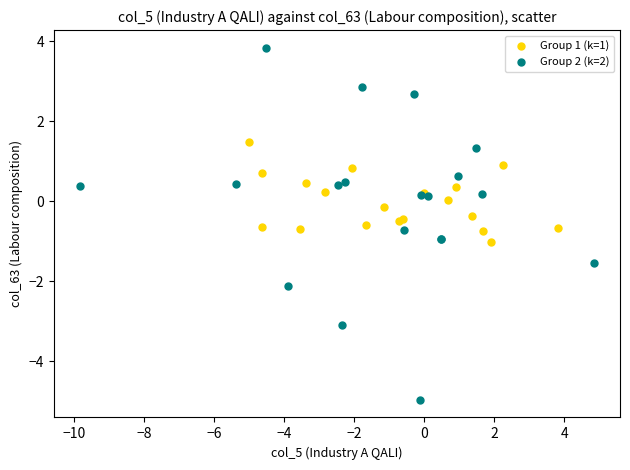

Which series contains the lowest Y value?

Group 2 (k=2)